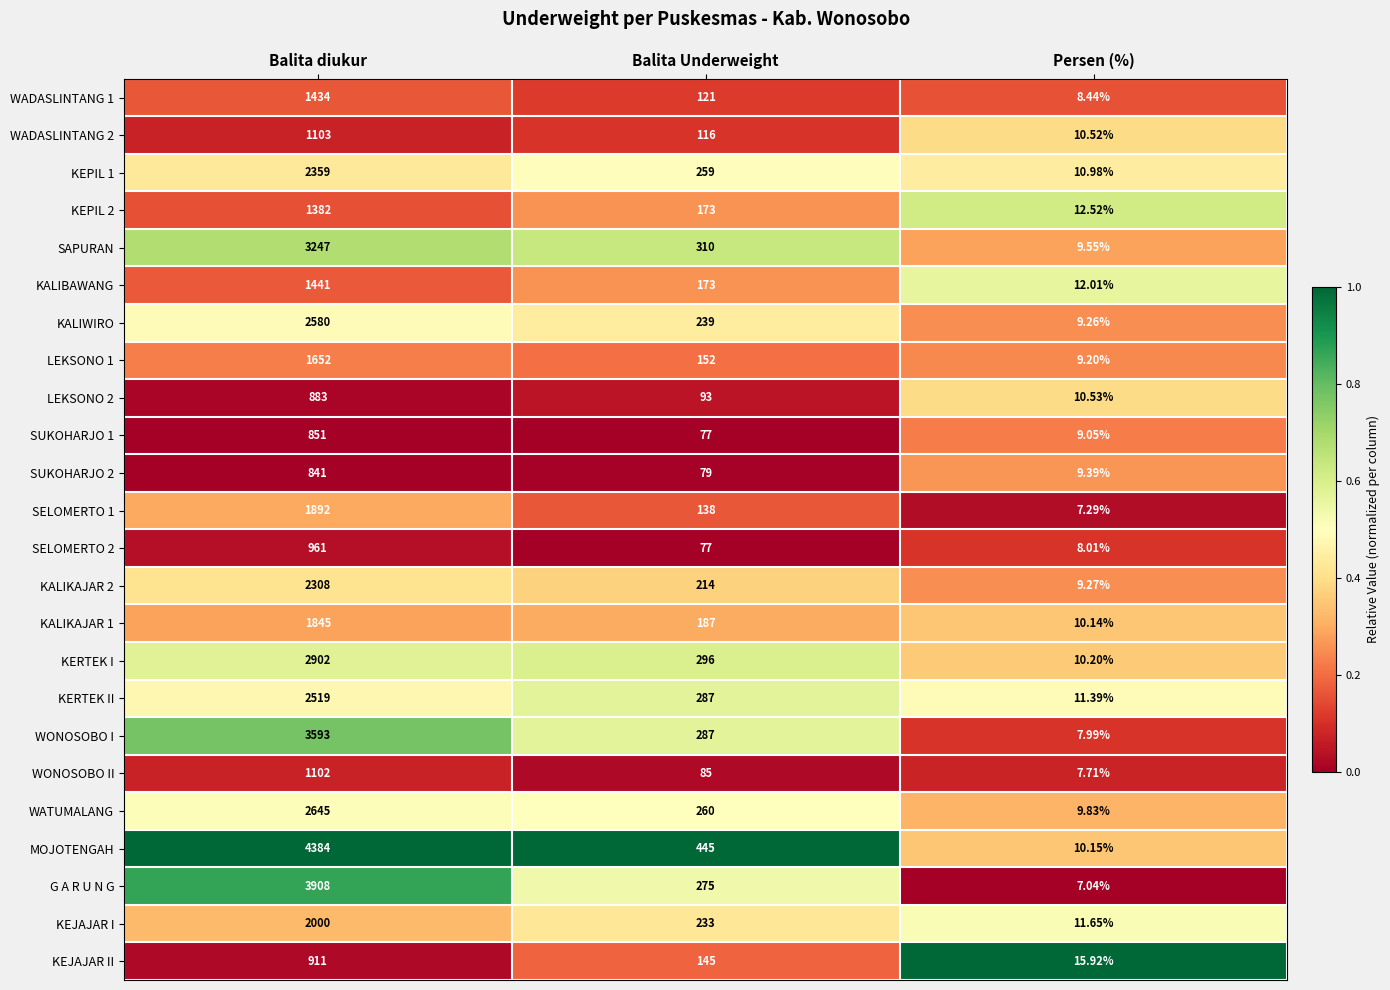

At which label does MOJOTENGAH first exceed 445?

Balita diukur